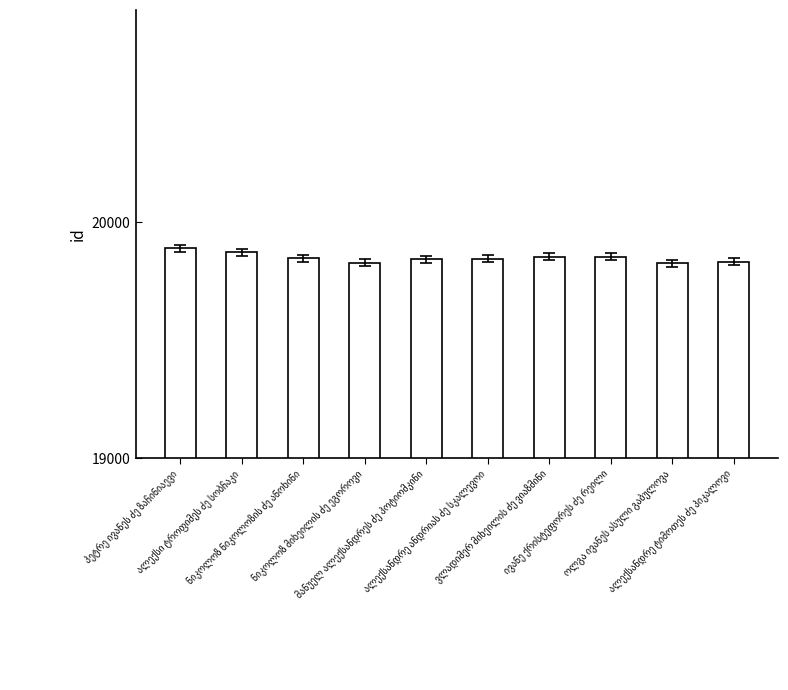

What is the smallest value displayed?

19827